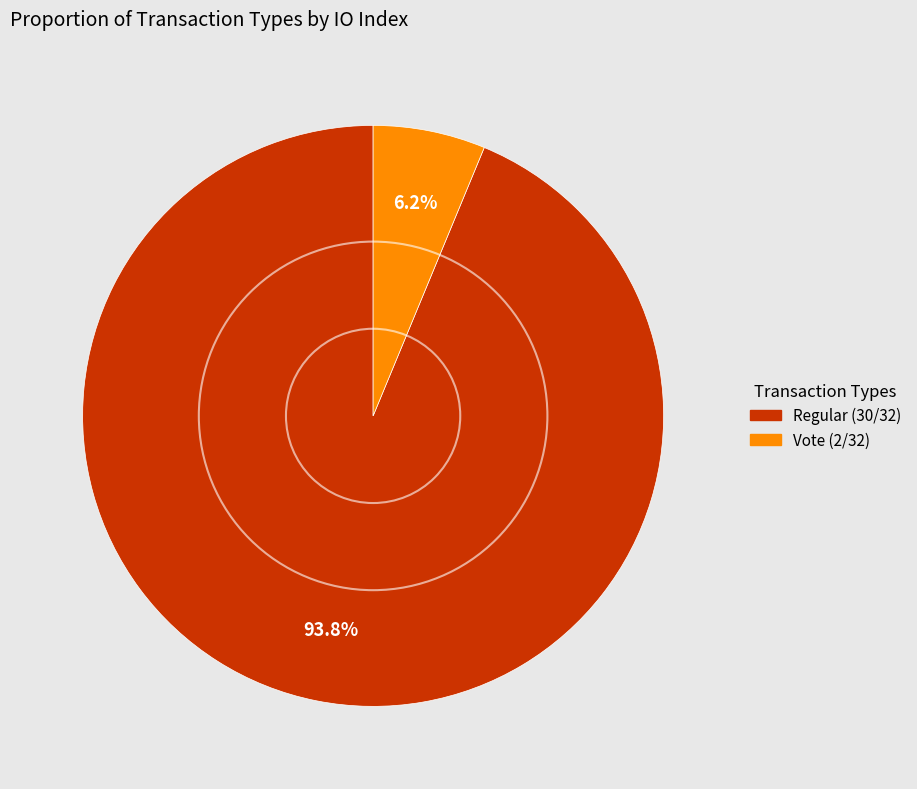

Does any single category account for the majority?

Yes